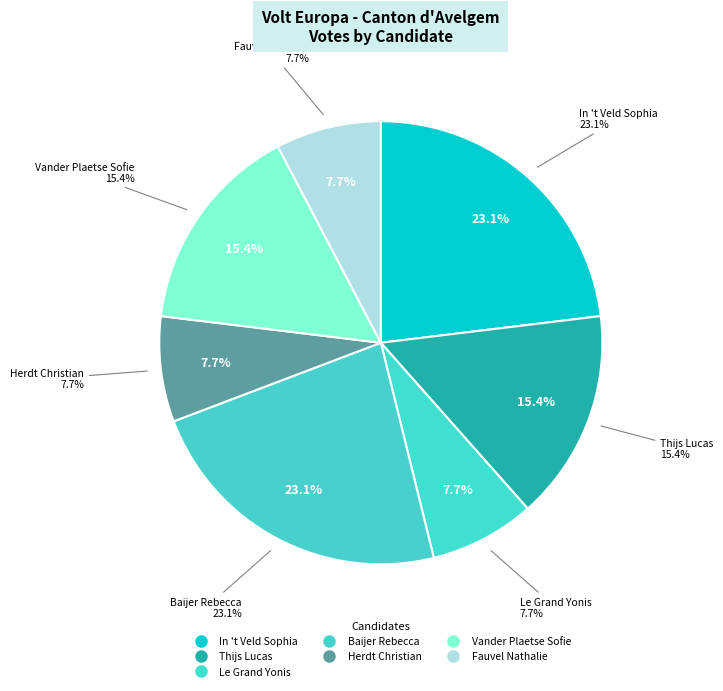

To the nearest percent, what percentage of the pie is Herdt Christian?

8%